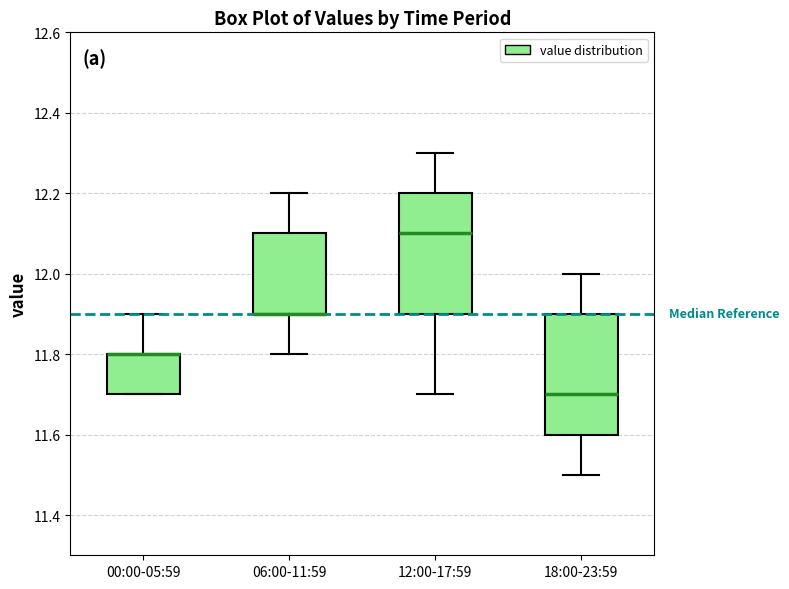

Where is the upper edge of the box for 00:00-05:59 on the y-axis? The values are not printed on the chart, so give them approximately, as read against the axis.

11.8